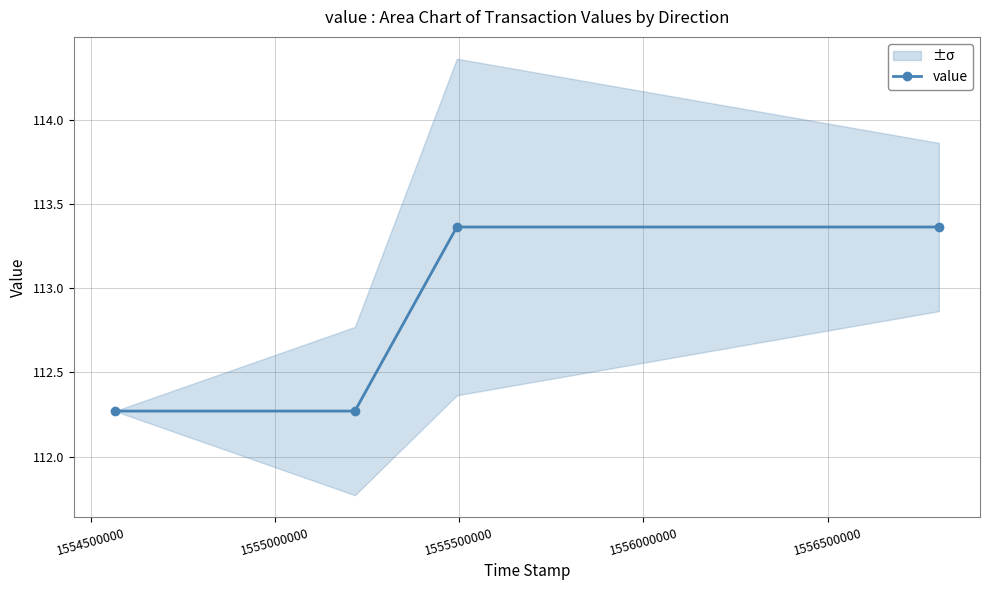

What is the value of the 2nd point from the left?

112.3